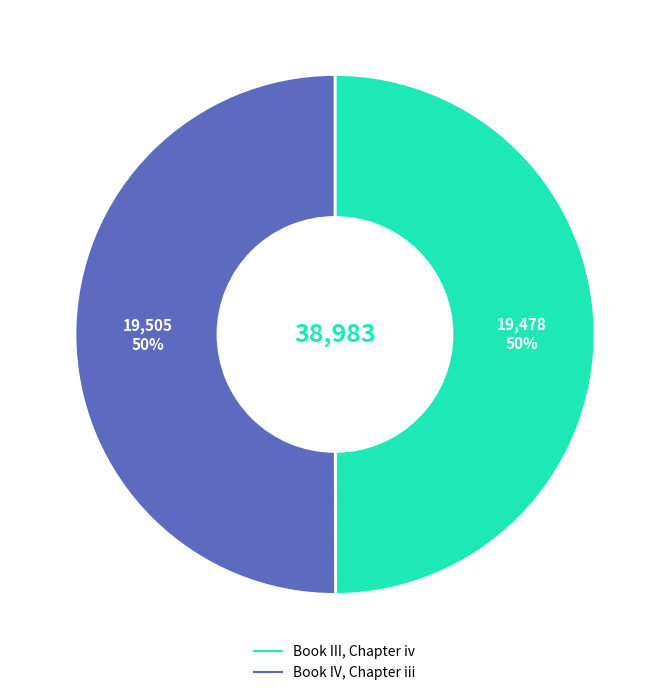

To the nearest percent, what is the combined percentage of Book III, Chapter iv and Book IV, Chapter iii?

100%